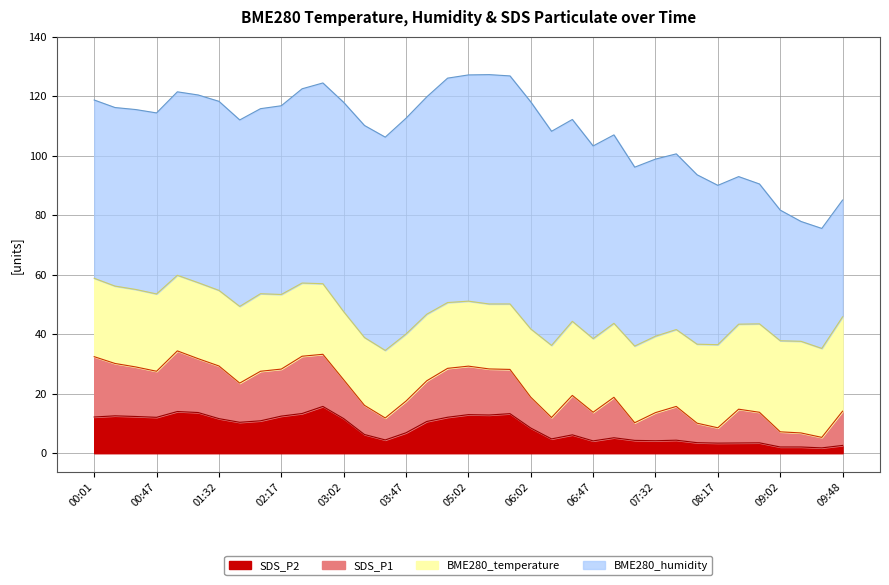

What is the value of the SDS_P2 point at the 35th from the left?

2.1